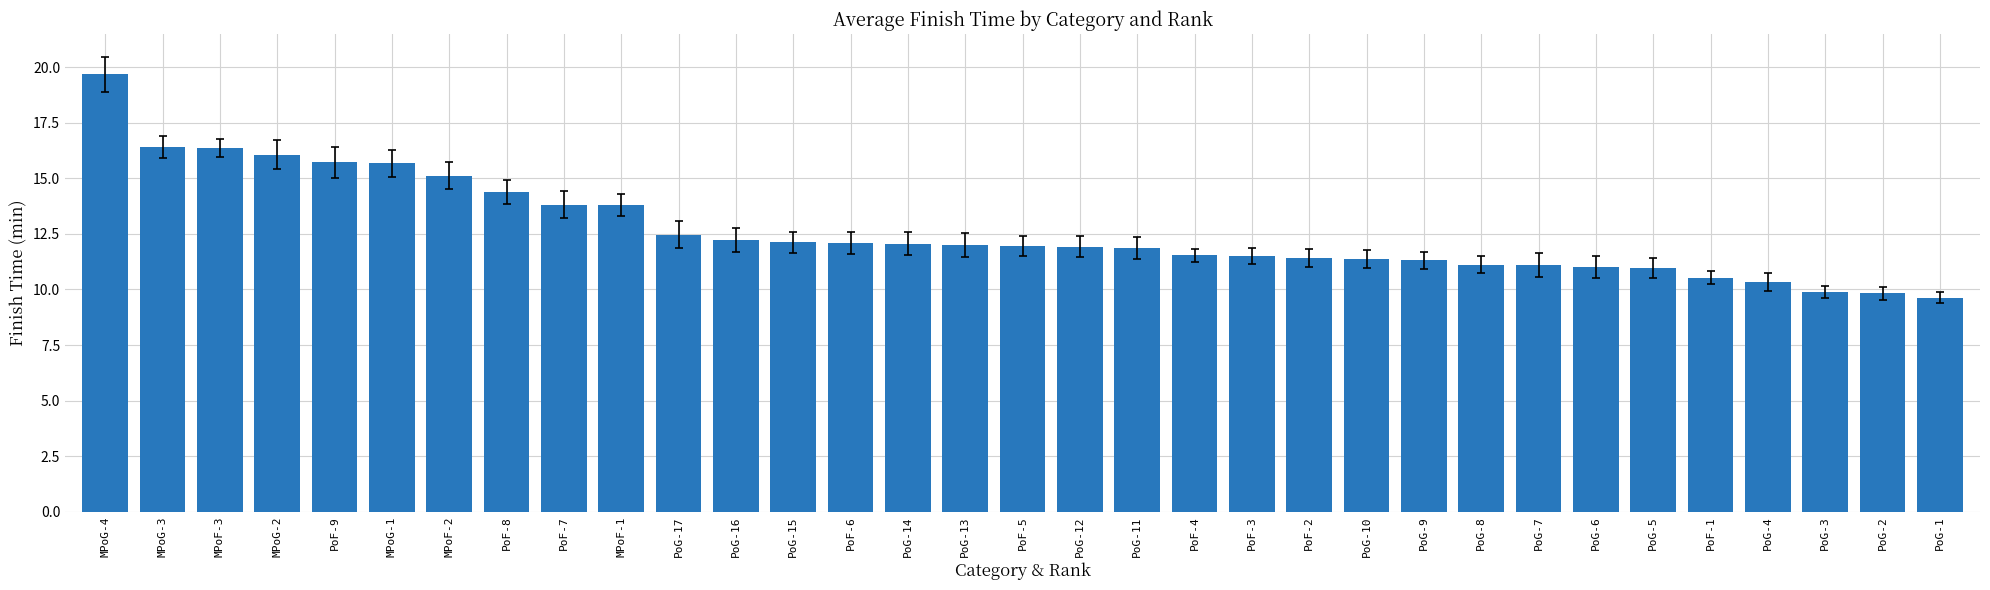

What is the sum of all values?

417.3